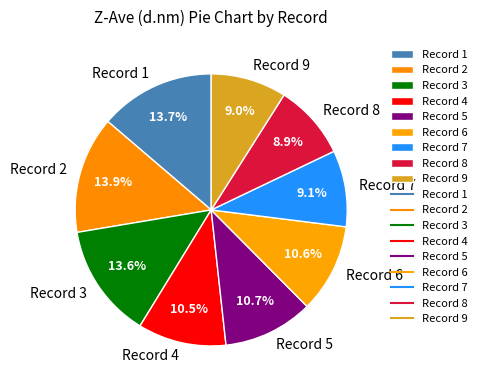

How much of the chart is everything except Record 9?

91.0%